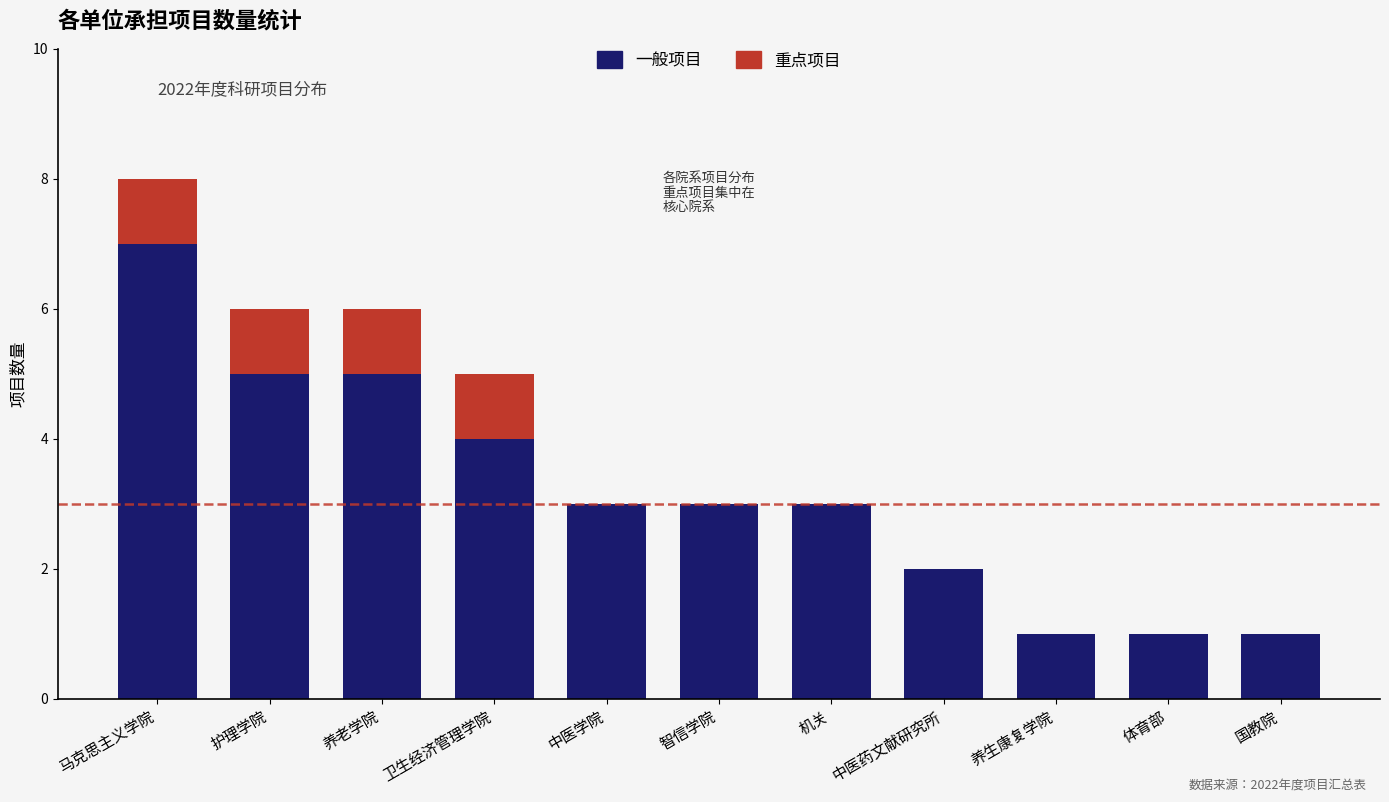

Reading right to left, transcribe the values for 一般项目.

国教院=1	体育部=1	养生康复学院=1	中医药文献研究所=2	机关=3	智信学院=3	中医学院=3	卫生经济管理学院=4	养老学院=5	护理学院=5	马克思主义学院=7